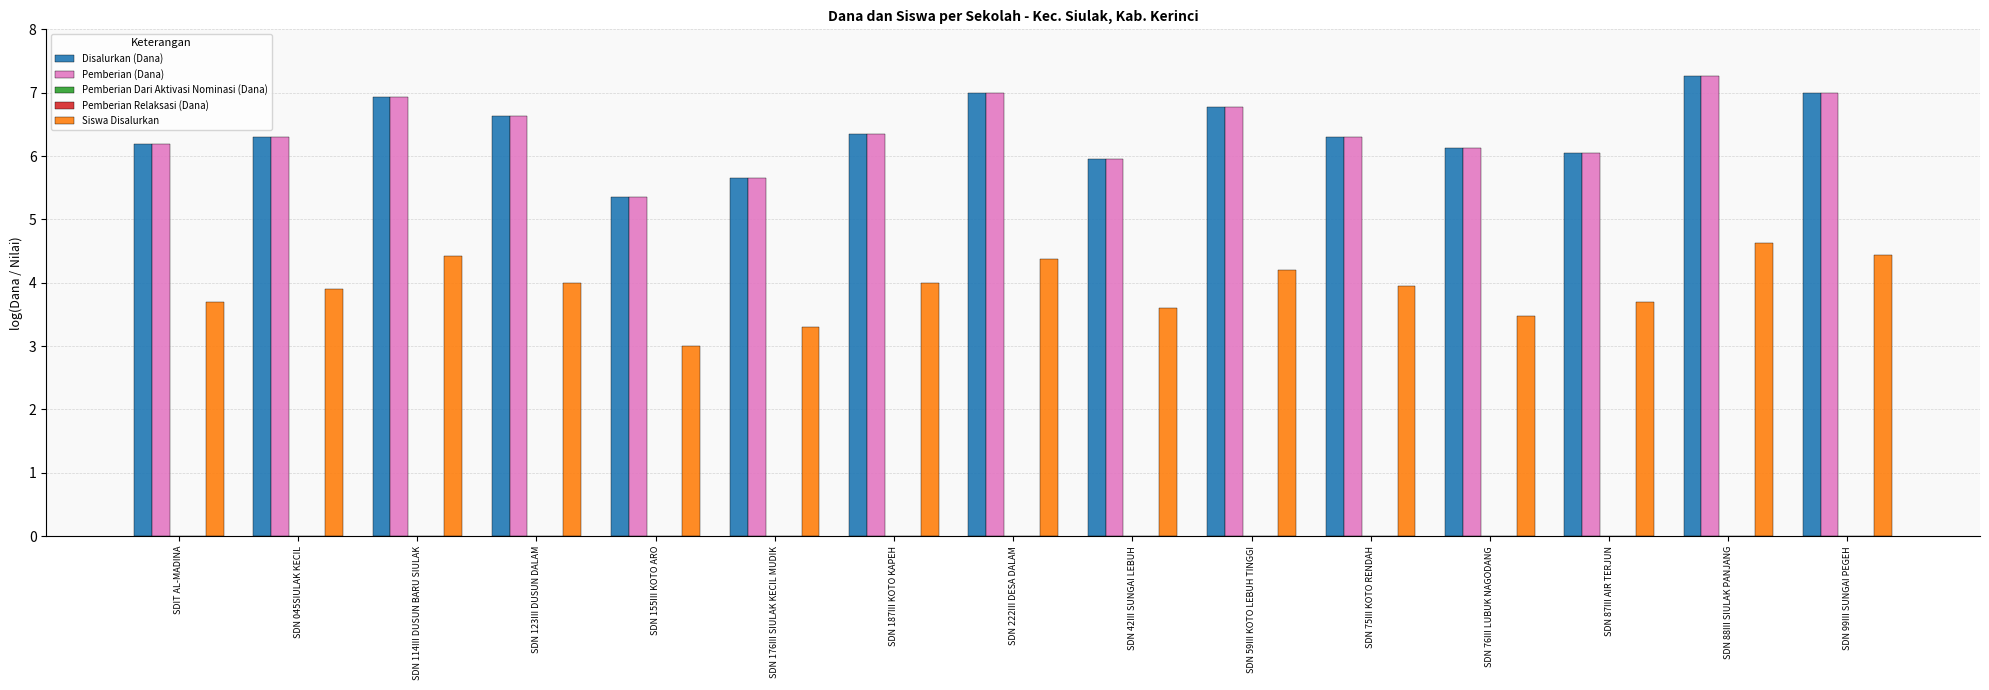

What is the average value of the Disalurkan (Dana) series?

6.4